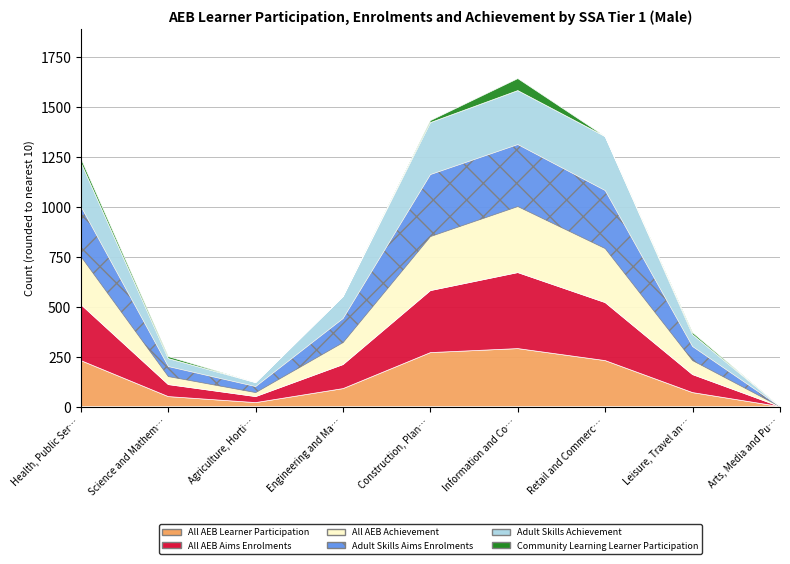

How many lines are shown in the chart?

6